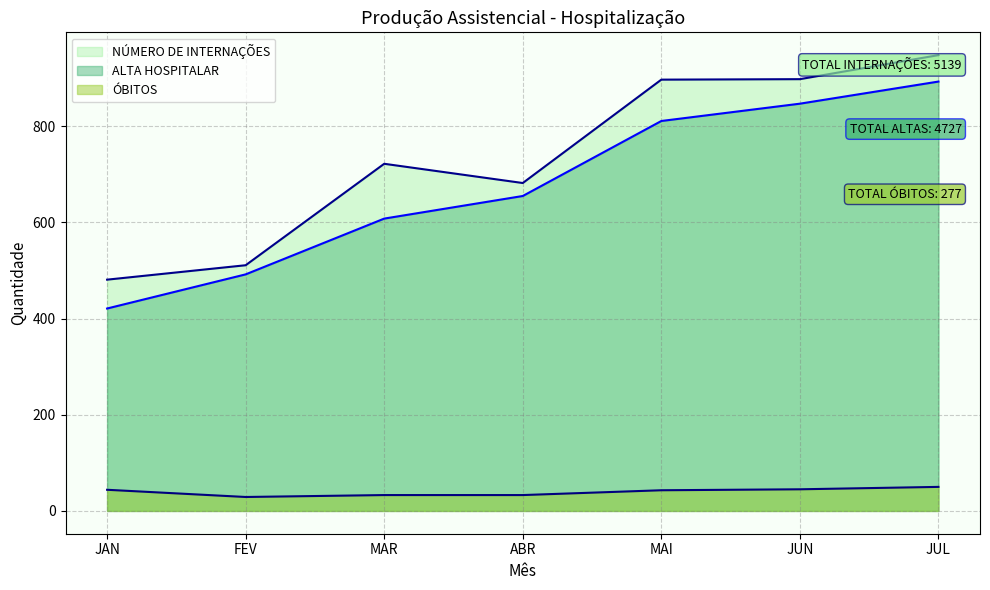

Between MAR and JUL, which series saw the biggest shift?

ALTA HOSPITALAR